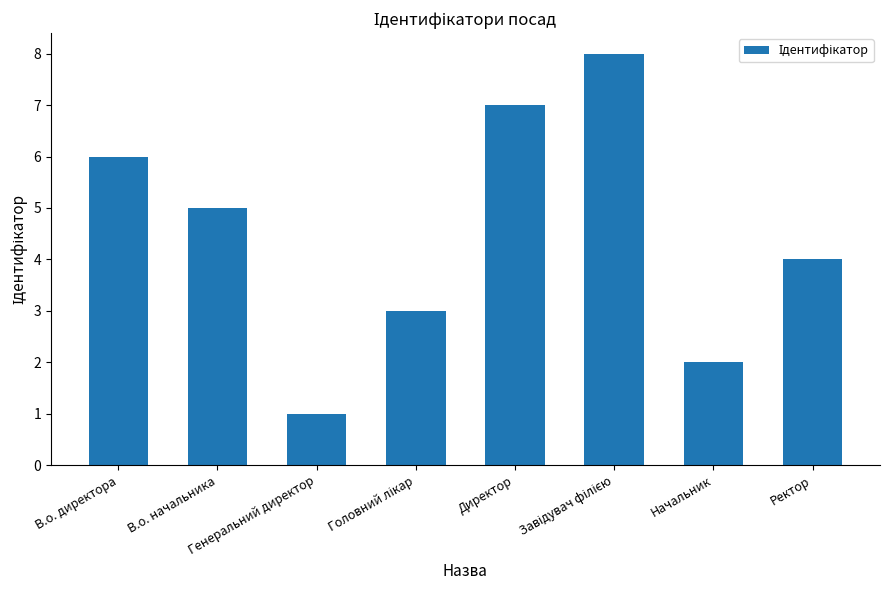

How many data points does each series have?

8